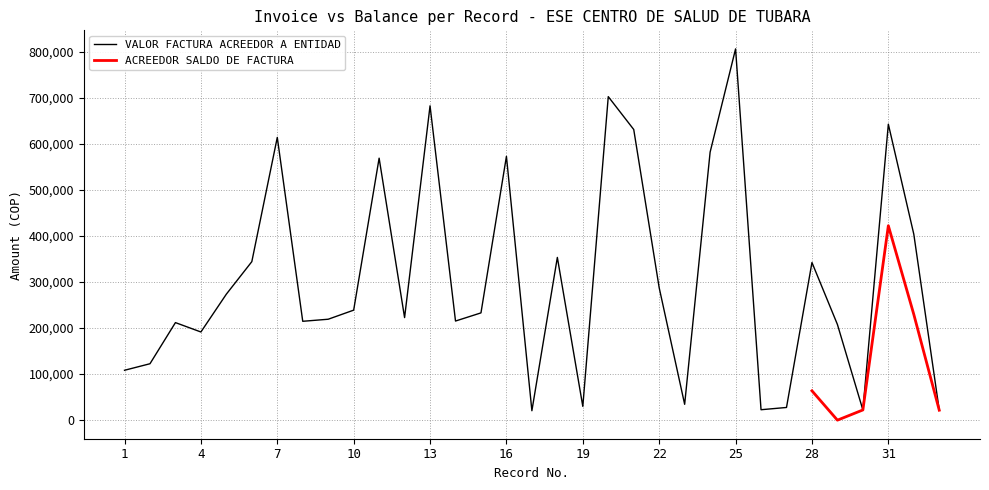

What is the difference between the maximum and minimum values?

785584